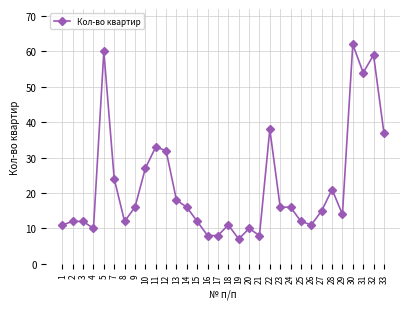

What is the difference between the maximum and second lowest values?

54